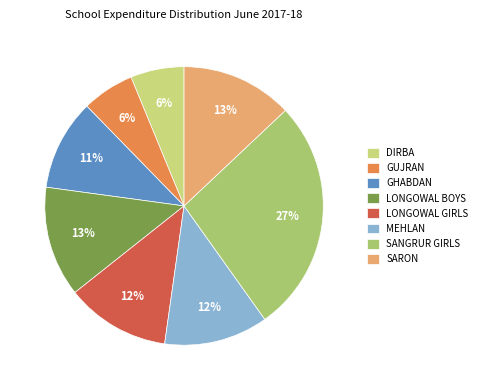

Which category has the smallest portion of the pie?

GUJRAN